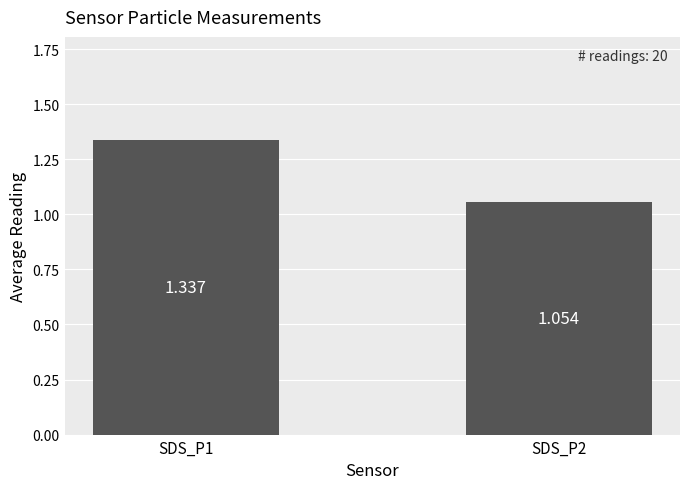

Are the bars horizontal?

No